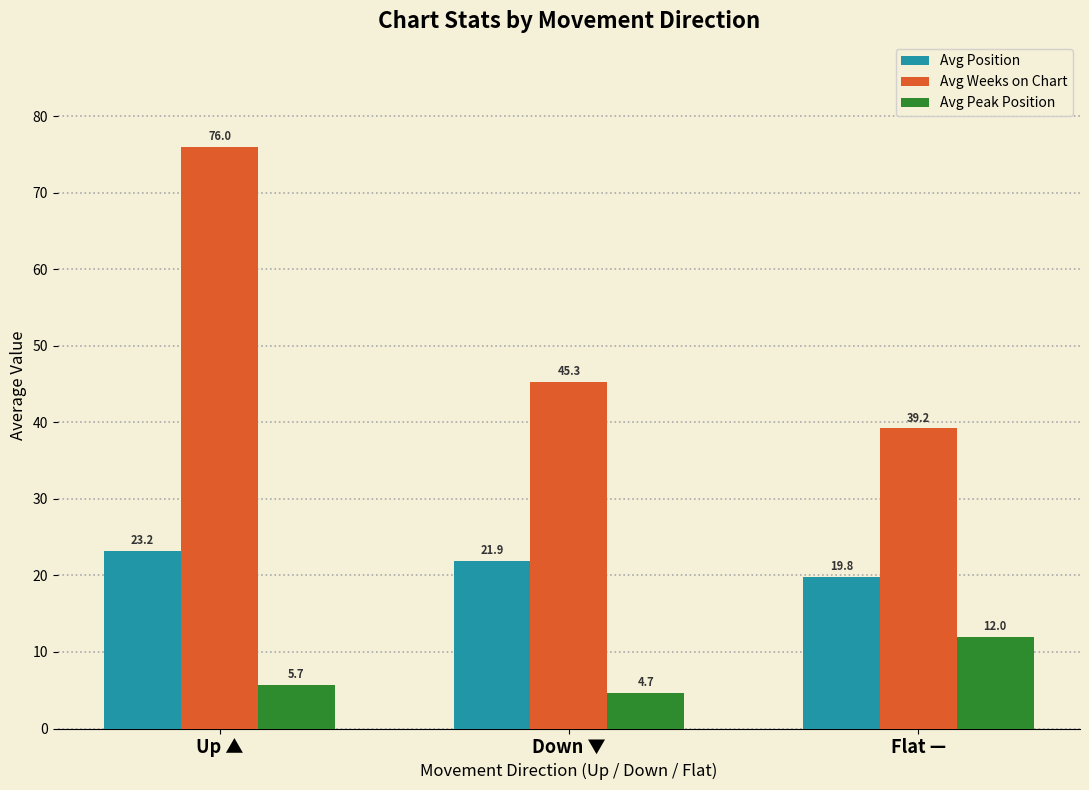

What is the value of the Avg Weeks on Chart bar at the 3rd from the left?

39.2